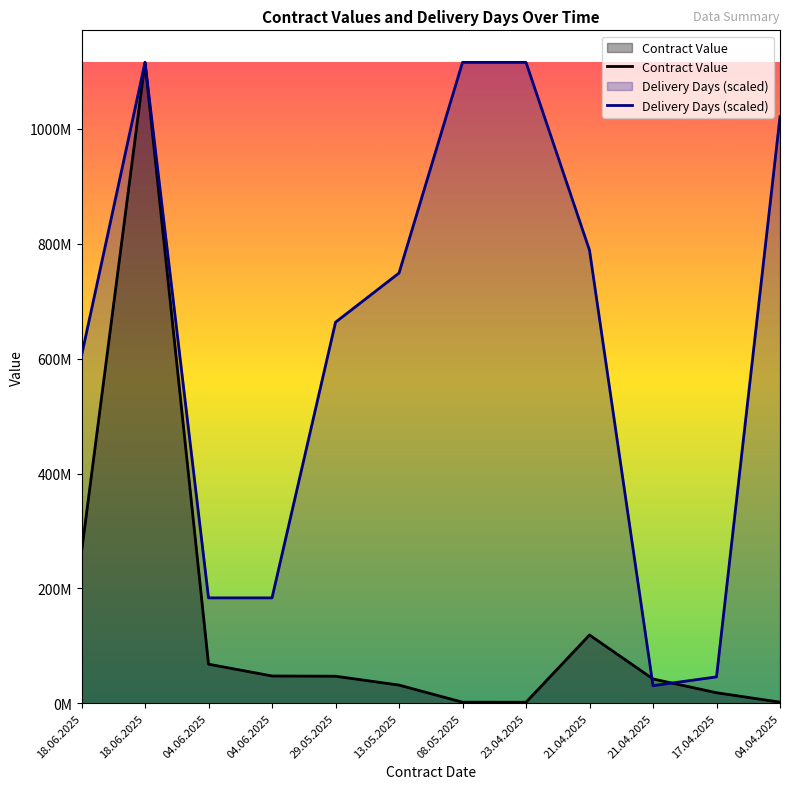

Which label corresponds to the largest value in the chart?

18.06.2025